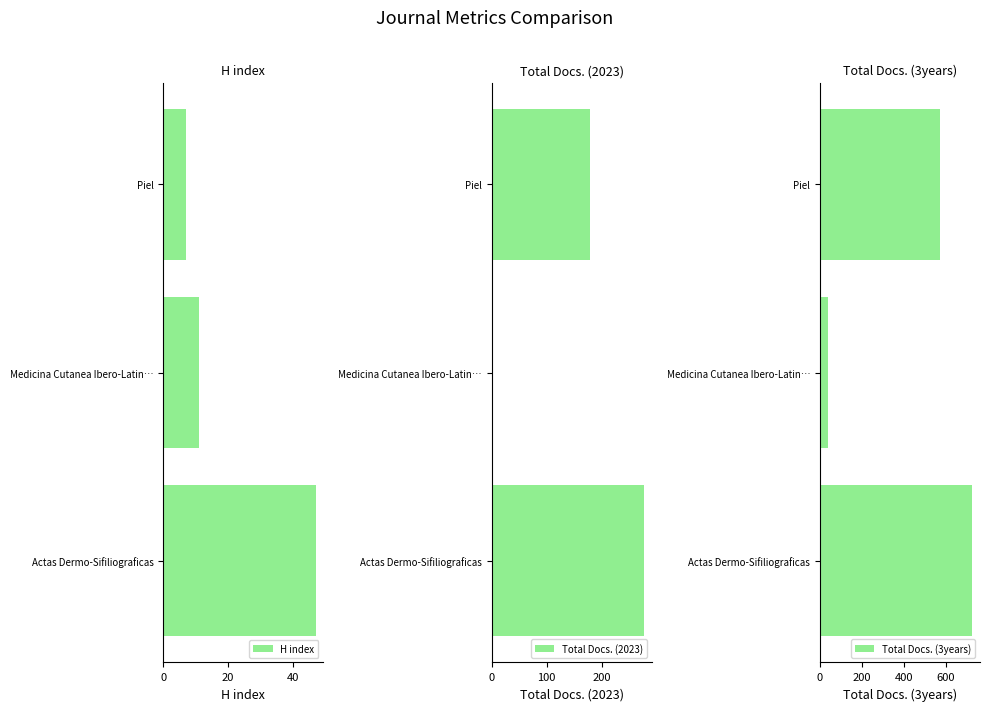

Reading left to right, list all the values displayed in this chart.

H index: 47	11	7
Total Docs. (2023): 277	0	178
Total Docs. (3years): 728	39	572